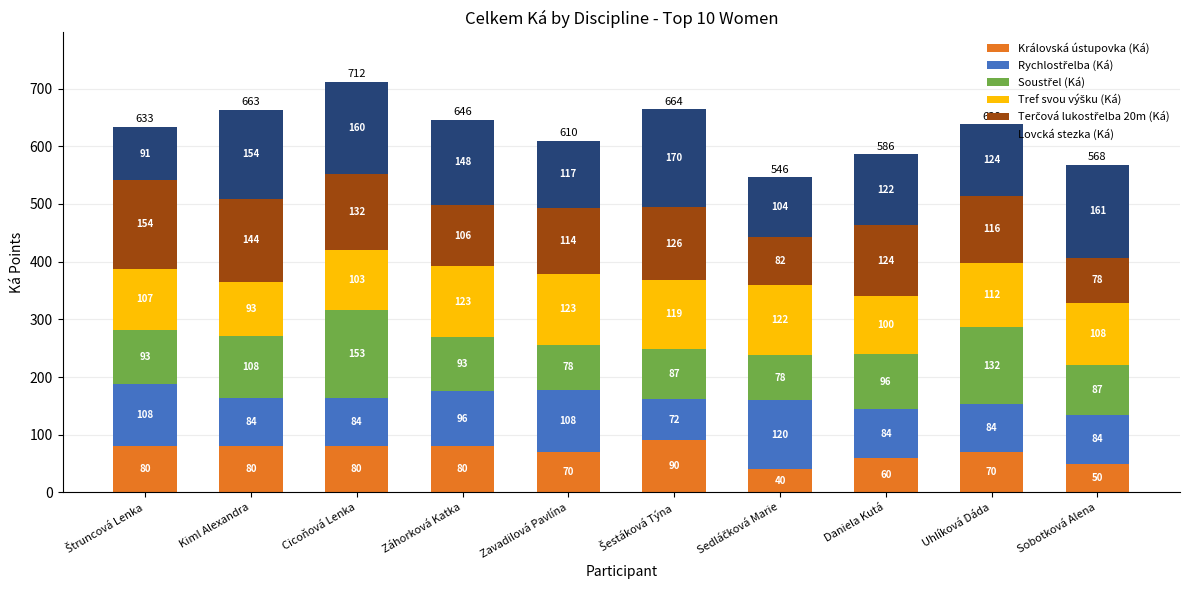

At which category is the sum across all series the highest?

Cicoňová Lenka